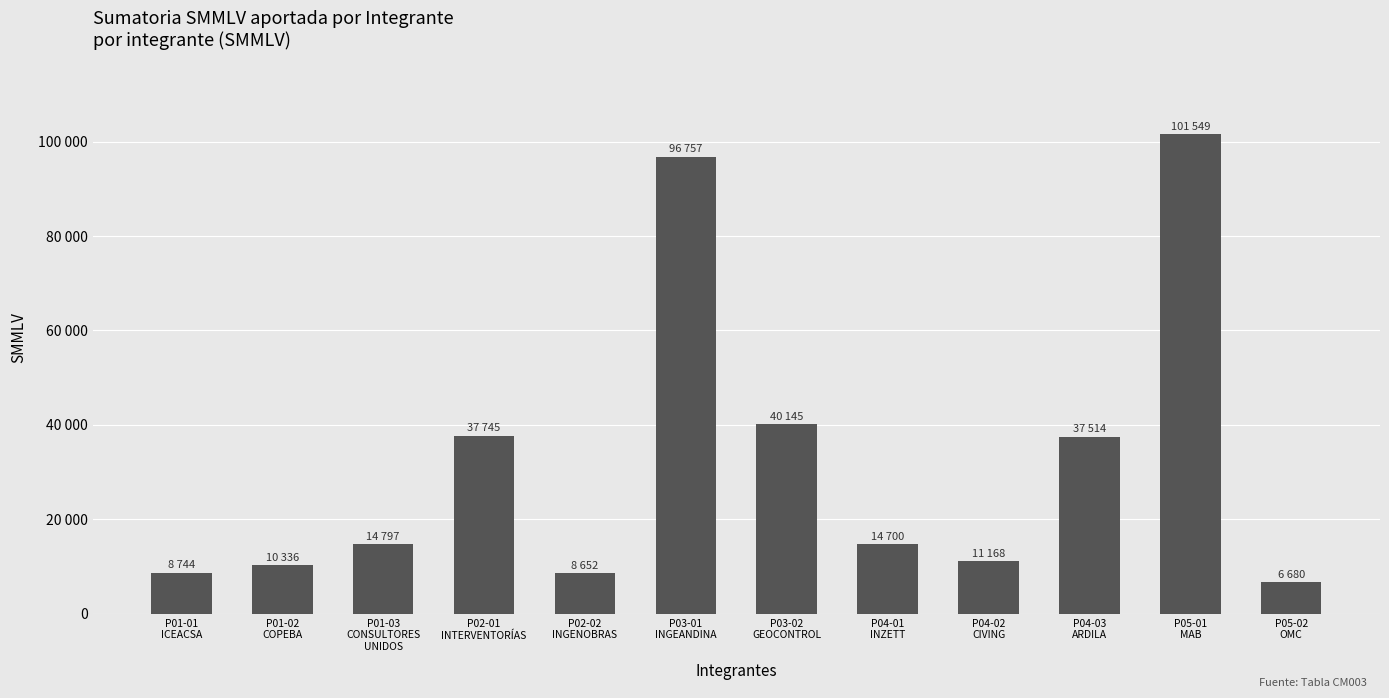

Are the bars horizontal?

No